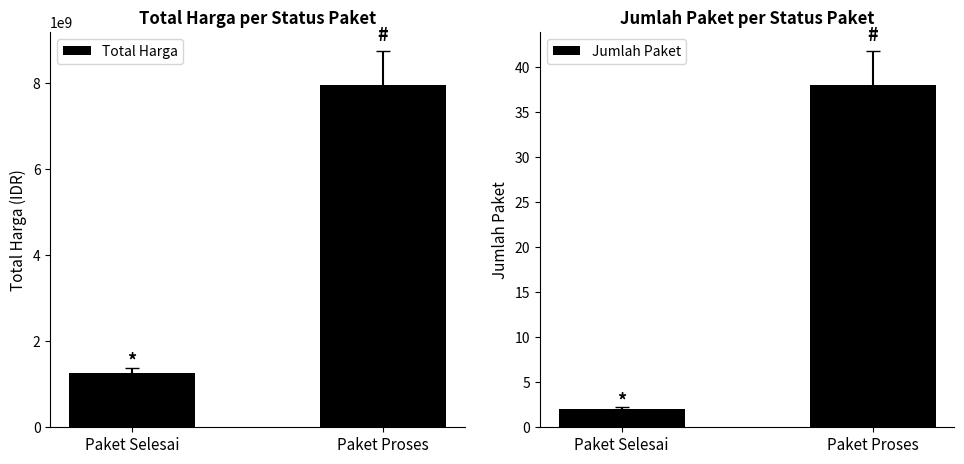

Reading left to right, extract all data points from this chart.

Total Harga: 1258270500	7955311355
Jumlah Paket: 2	38